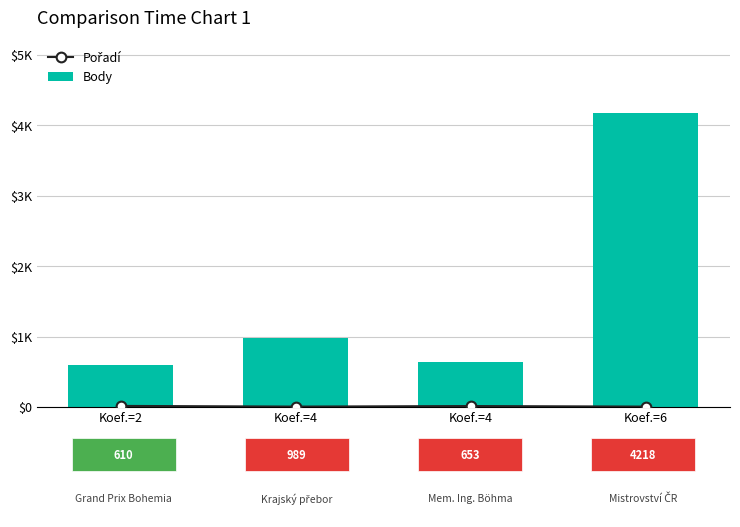

Reading left to right, transcribe all the data shown in this chart.

Pořadí: 15	5	13	5
Body: 610	989	653	4218